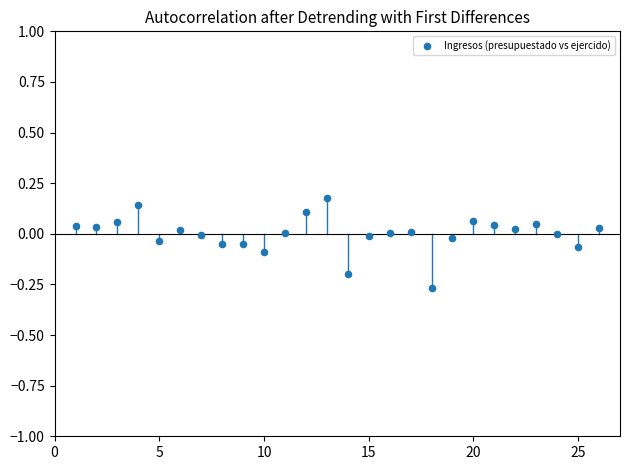

What is the range of Y values (max minus min)?

0.4